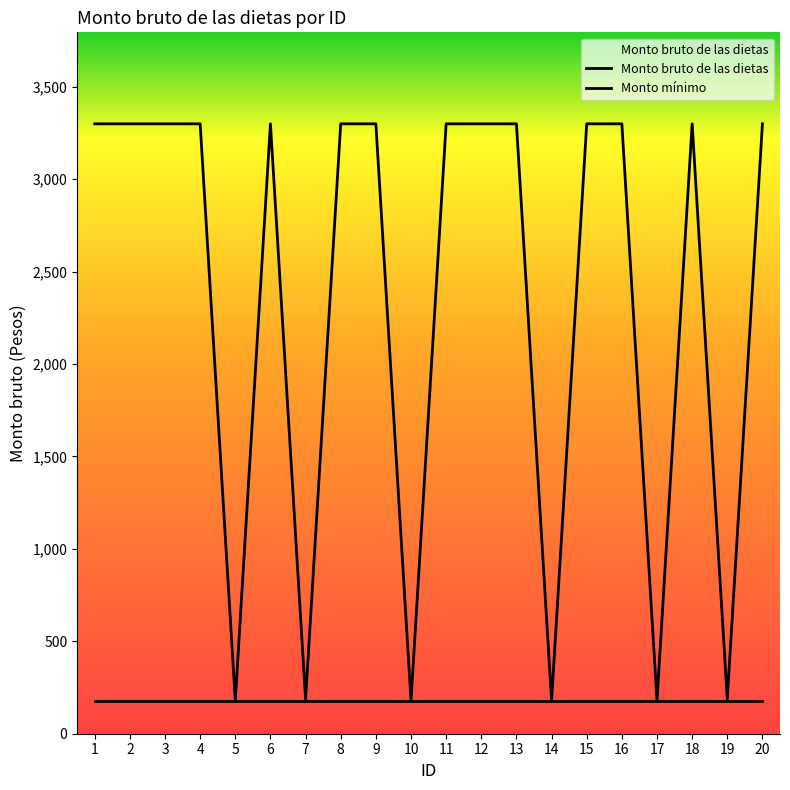

In Monto bruto de las dietas, how many points are lower than both neighbors (excluding endpoints)?

6